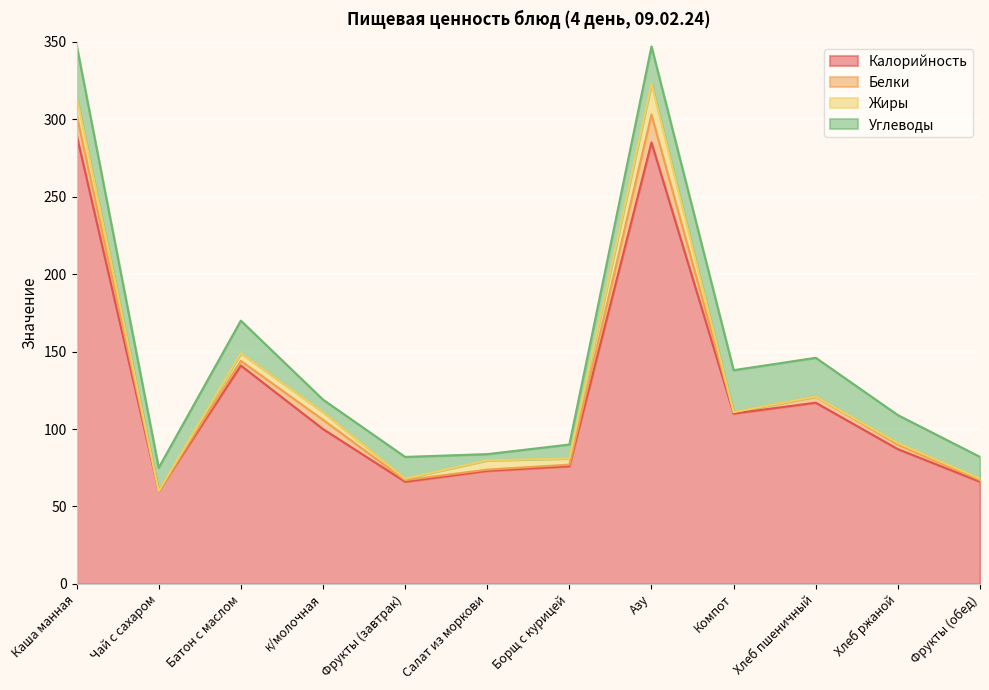

What is the greatest value displayed?

290.0